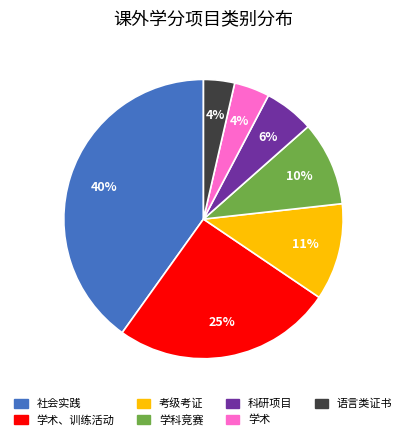

Is there any slice that represents more than half of the pie?

No